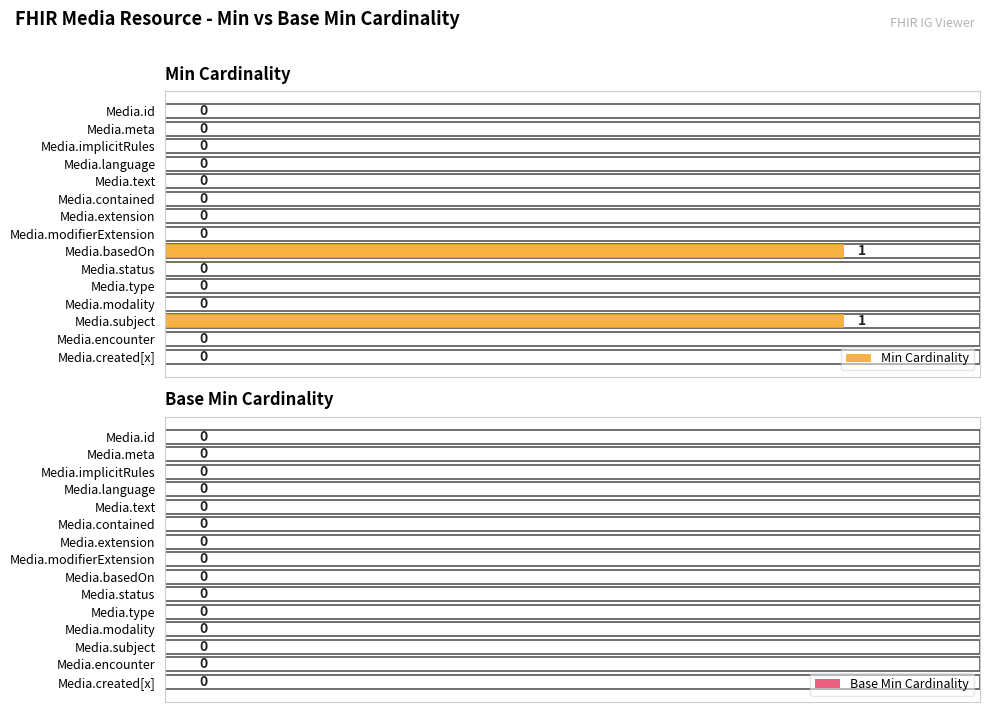

The chart shows a value of 0 at Media.status. True or false?

True